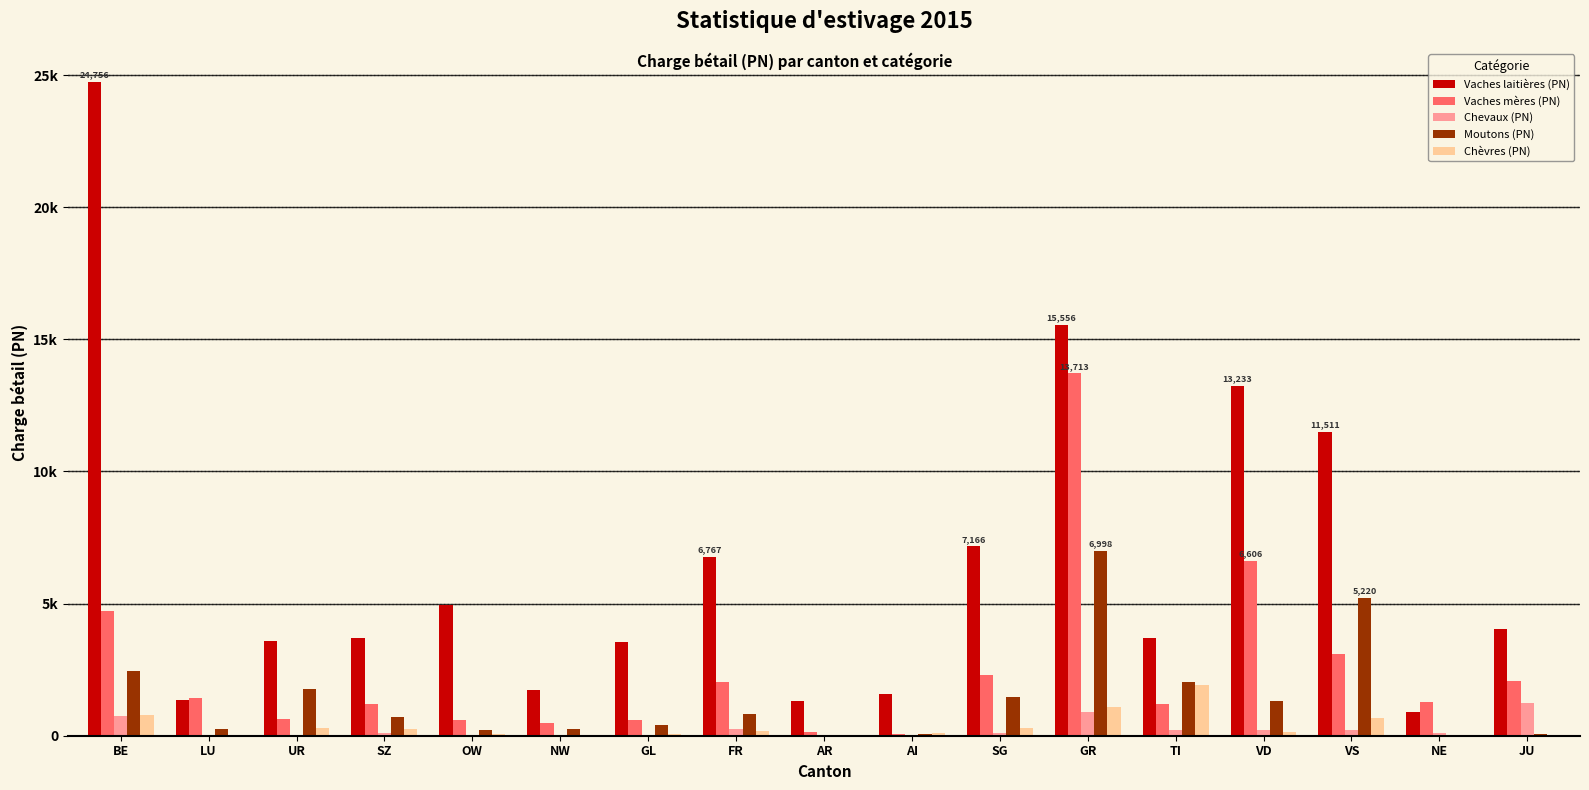

What are all the series names shown in the legend?

Vaches laitières (PN), Vaches mères (PN), Chevaux (PN), Moutons (PN), Chèvres (PN)